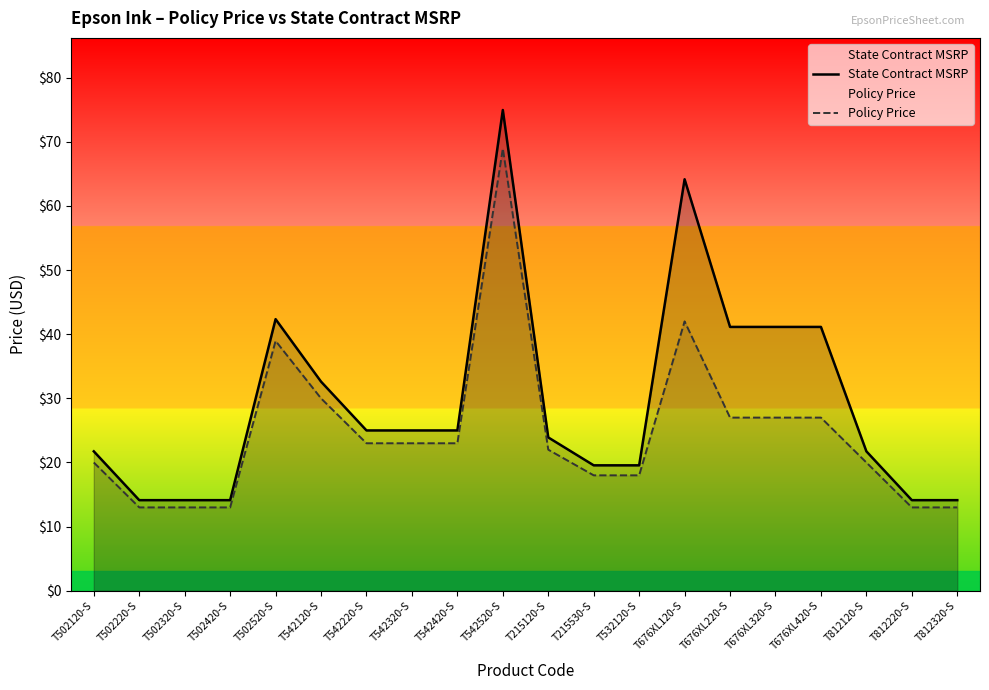

At which label does Policy Price first exceed 22?

T502520-S